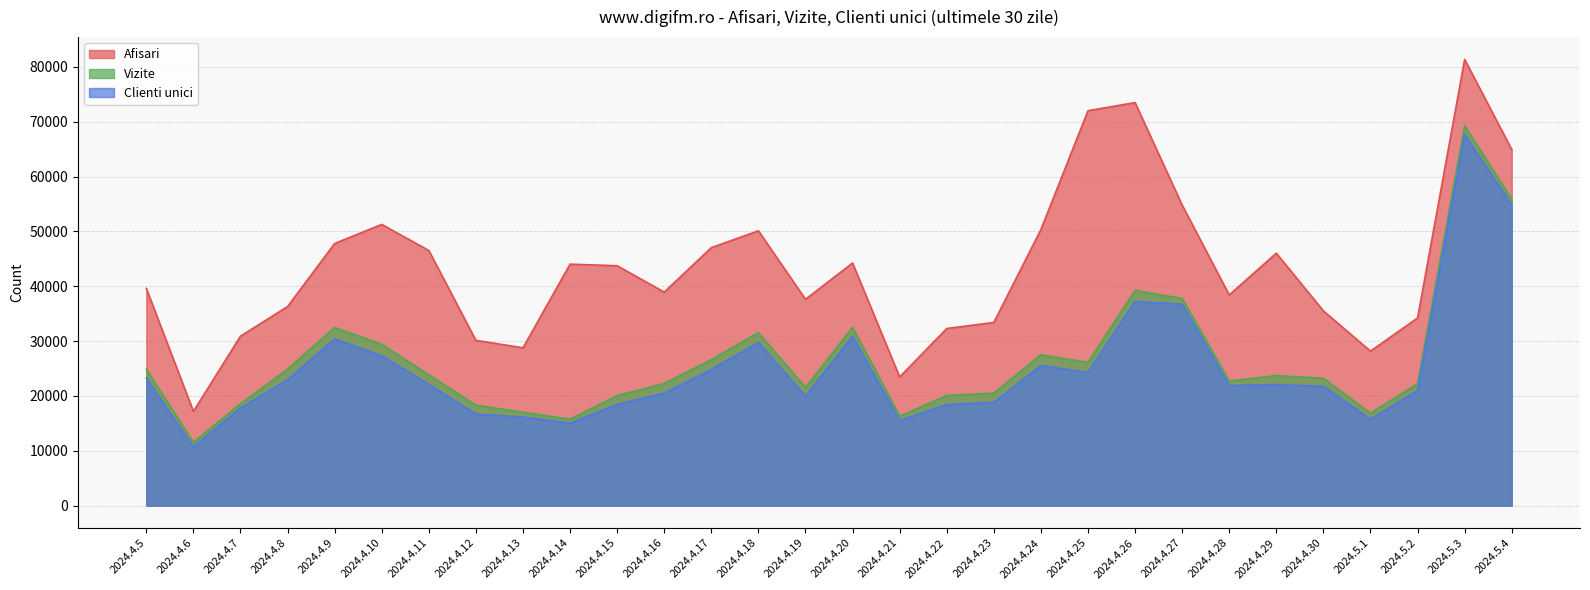

The value of Clienti unici at 2024.4.5 is 23250. True or false?

True